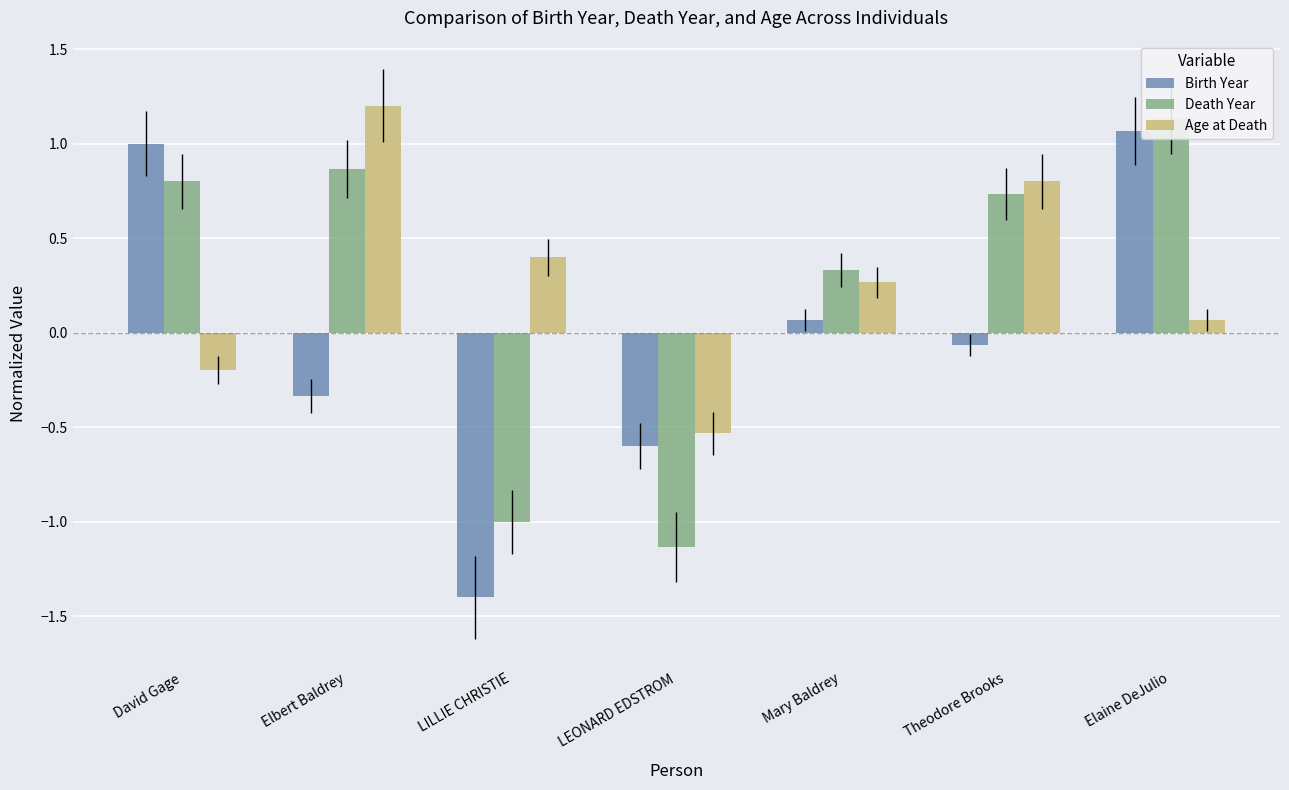

Rank the series at Mary Baldrey from lowest to highest value.

Birth Year, Age at Death, Death Year